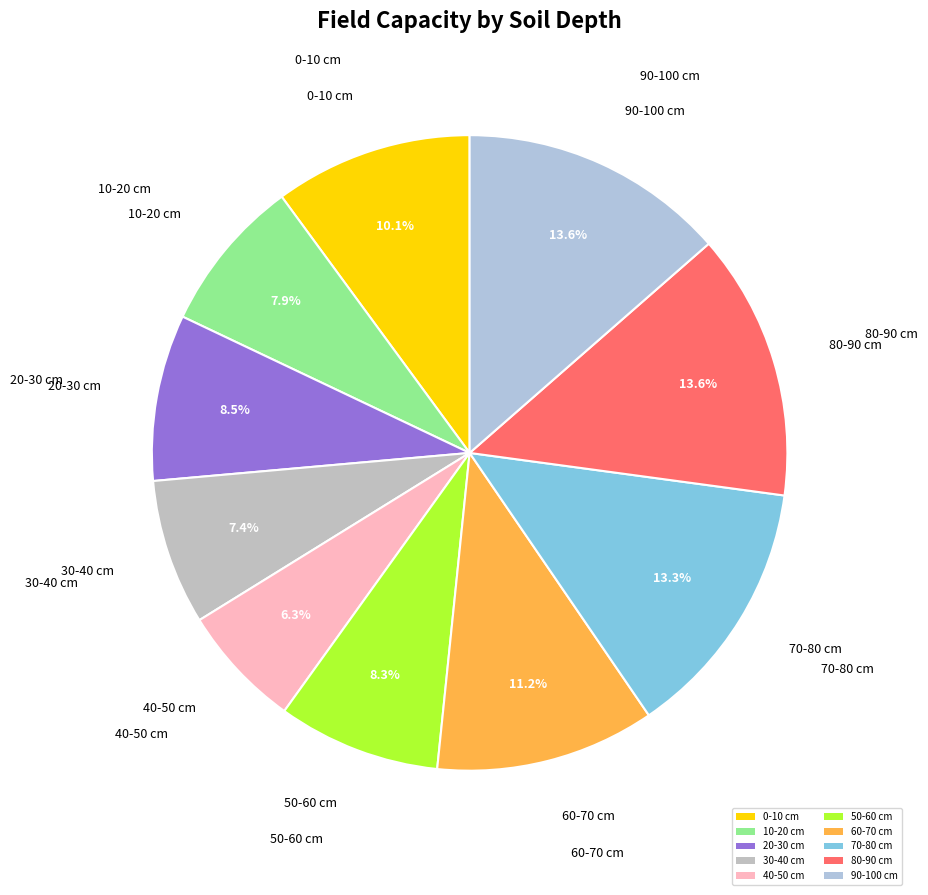

To the nearest percent, what is the difference between the largest and smallest slice percentages?

7%